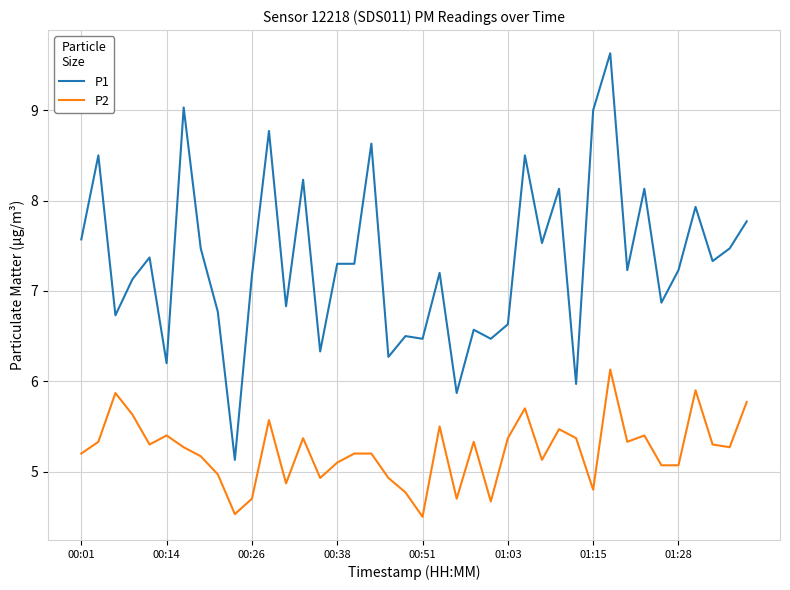

Rank the series by their average value, from lowest to highest.

P2, P1